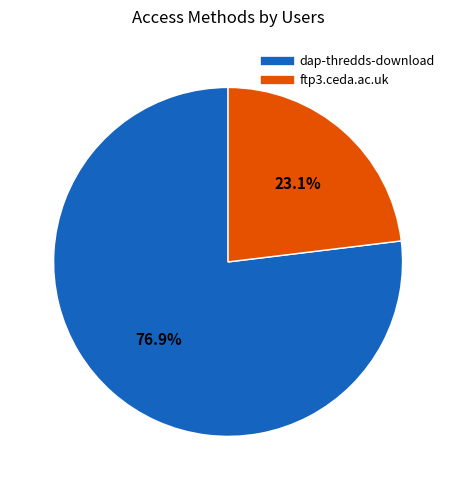

To the nearest percent, what is the difference between the dap-thredds-download and ftp3.ceda.ac.uk slice percentages?

54%